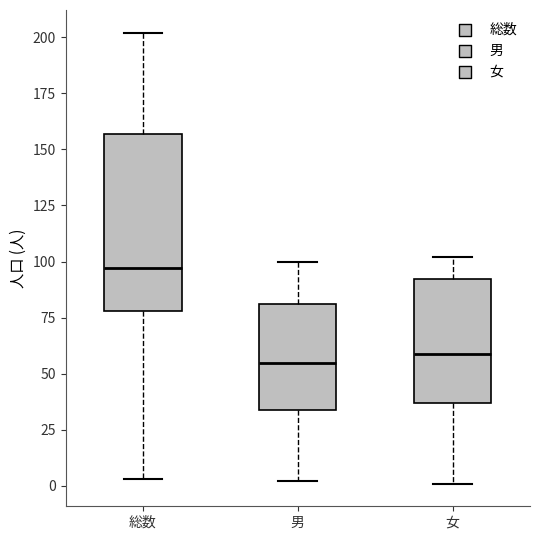

Reading left to right, read every box against the y-axis: the position of its median line, the range the box covers, and the ends of its whiskers. The values are not printed on the chart, so give them approximately, as read against the axis.

総数: median 95, box 80 to 155, whiskers 5 to 200
男: median 55, box 35 to 80, whiskers 0 to 100
女: median 60, box 35 to 90, whiskers 0 to 100